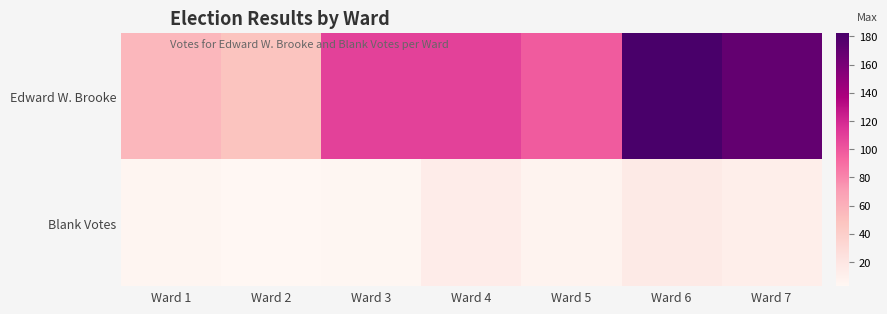

At Ward 4, list the series in order from smallest to largest.

Blank Votes, Edward W. Brooke